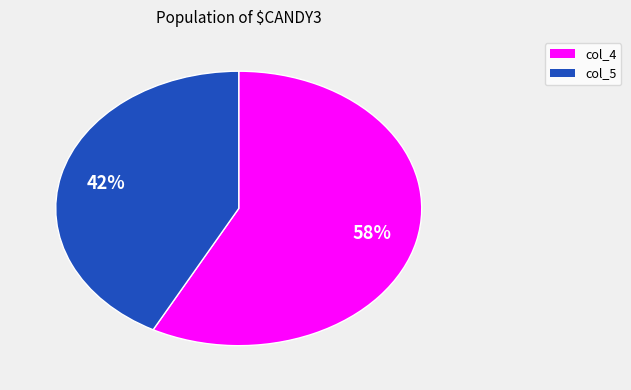

Which category has the biggest portion of the pie?

col_4